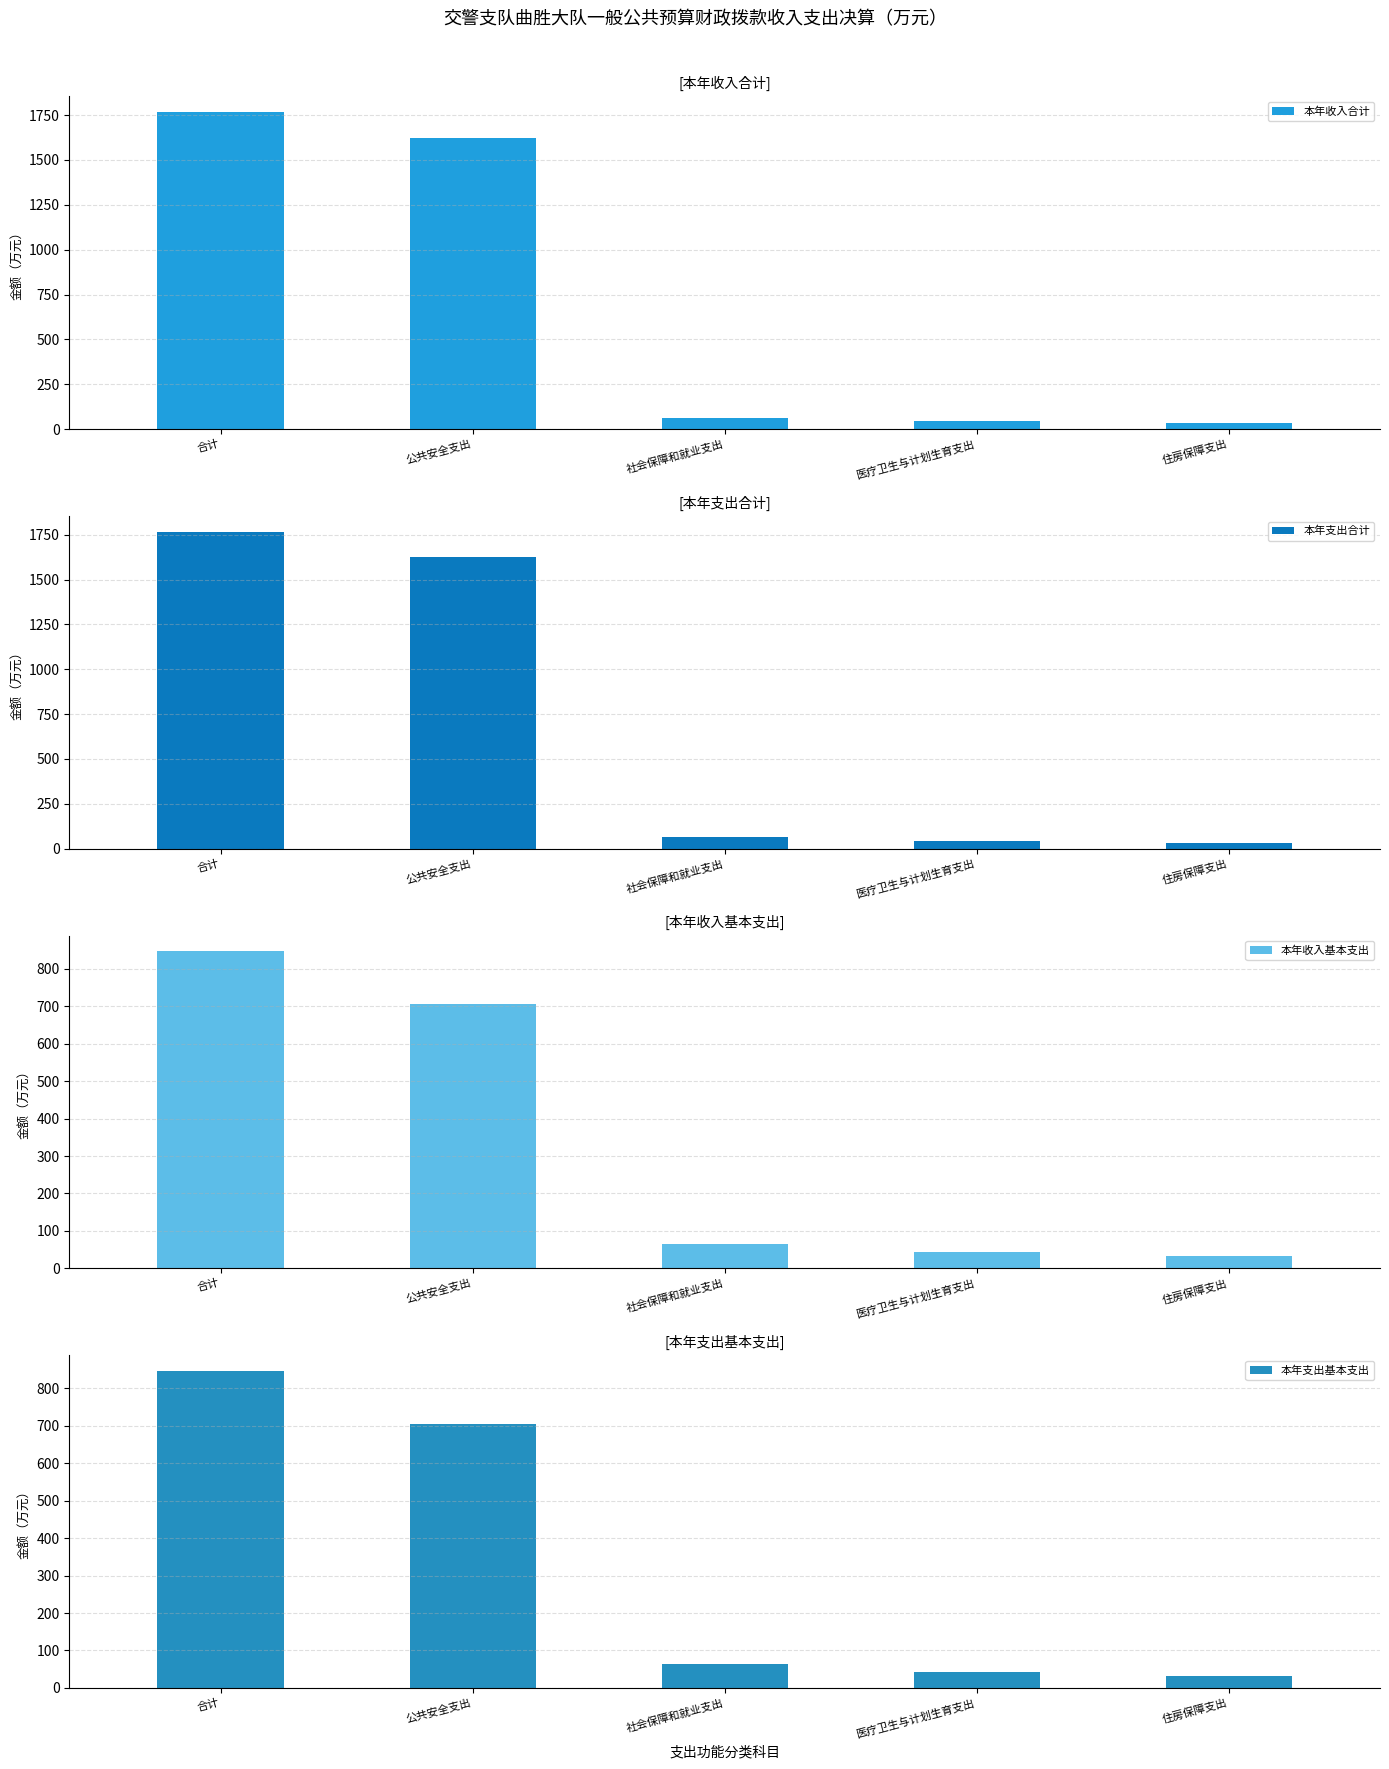

At how many categories does at least one series exceed 815?

2